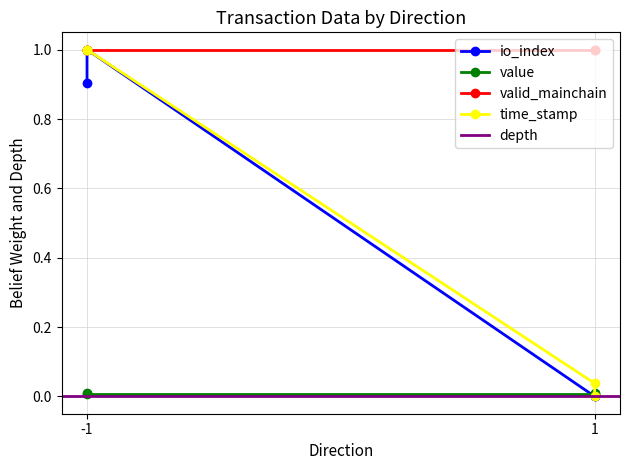

Is the value of value at -1 greater than the value of time_stamp_norm at 1?

No